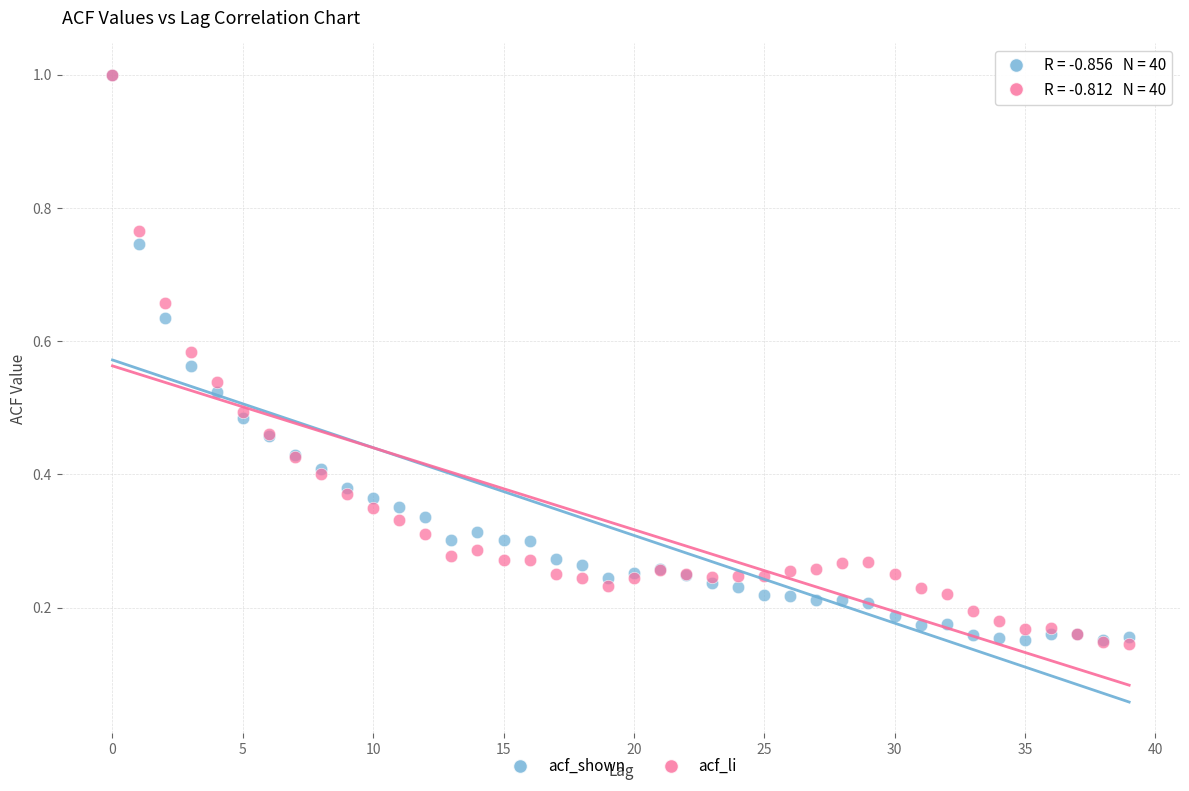

What are all the series names shown in the legend?

acf_shown, acf_li